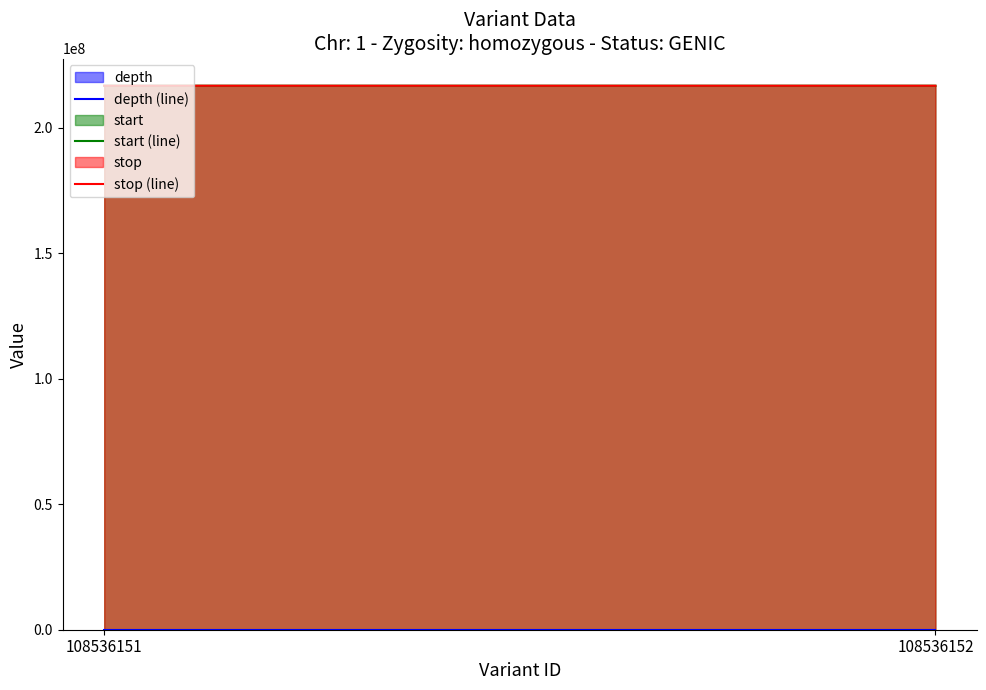

Reading left to right, list all the values displayed in this chart.

depth (line): 26	23
start (line): 216662717	216663591
stop (line): 216662718	216663592